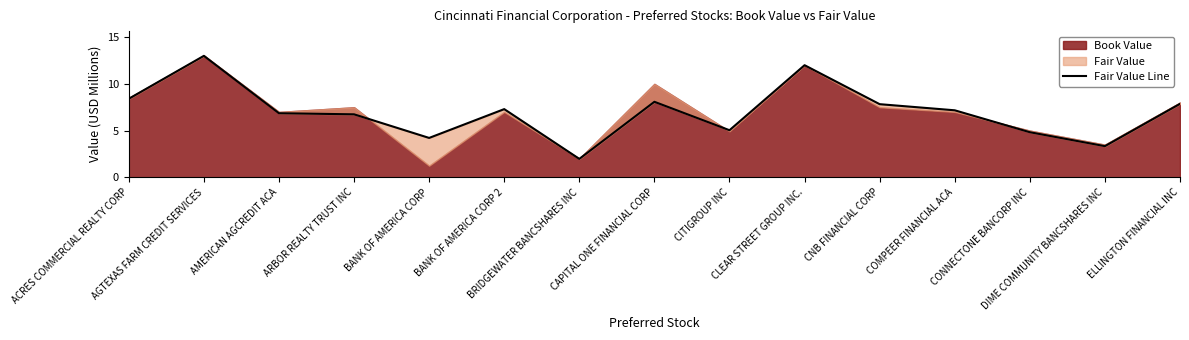

The value at BANK OF AMERICA CORP 2 is 10.1. True or false?

False